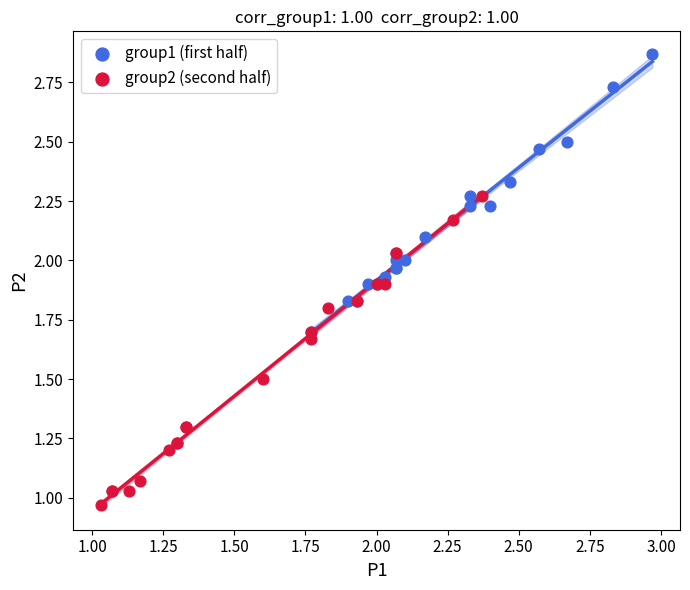

Which series has the widest spread of Y values?

group2 (second half)